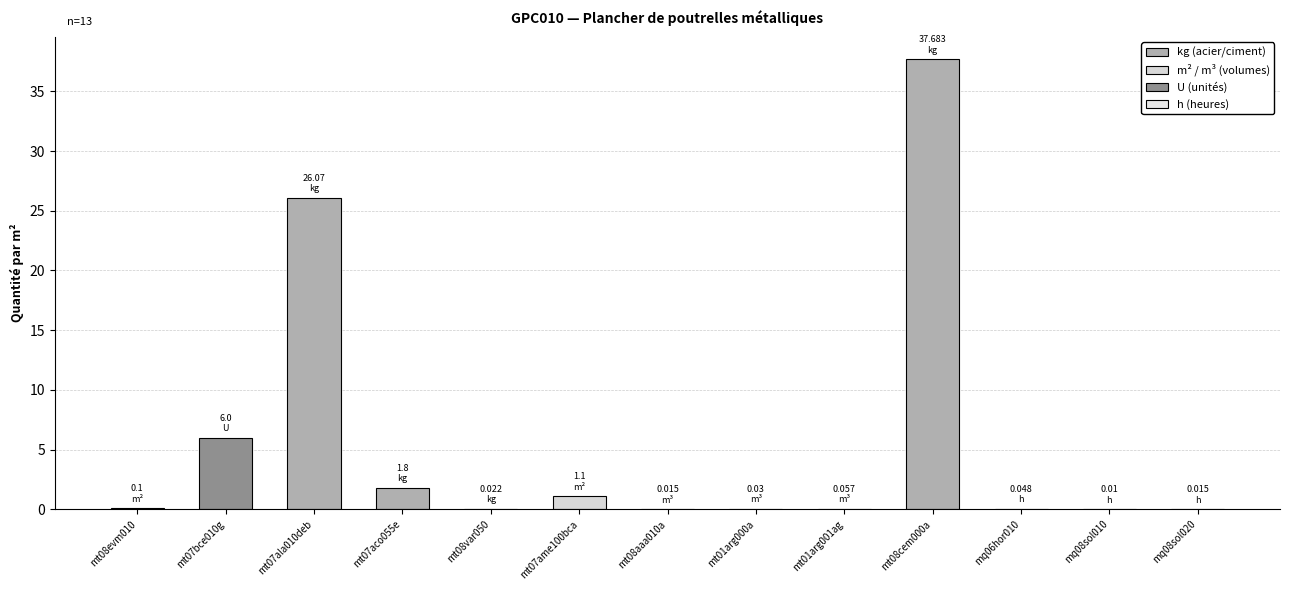

Are the bars horizontal?

No